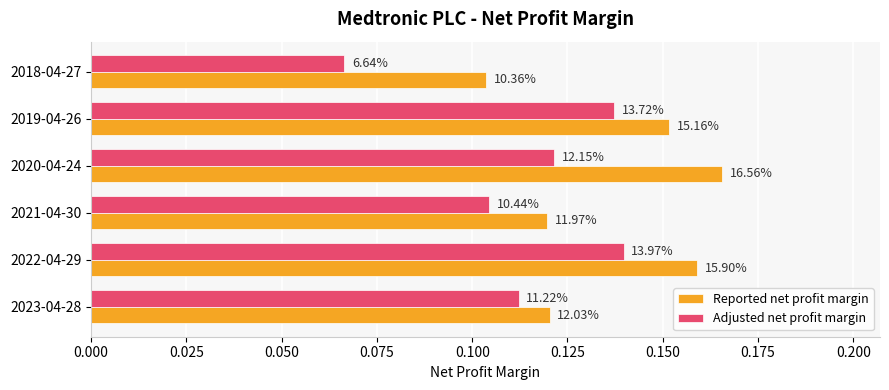

What are all the series names shown in the legend?

Reported net profit margin, Adjusted net profit margin